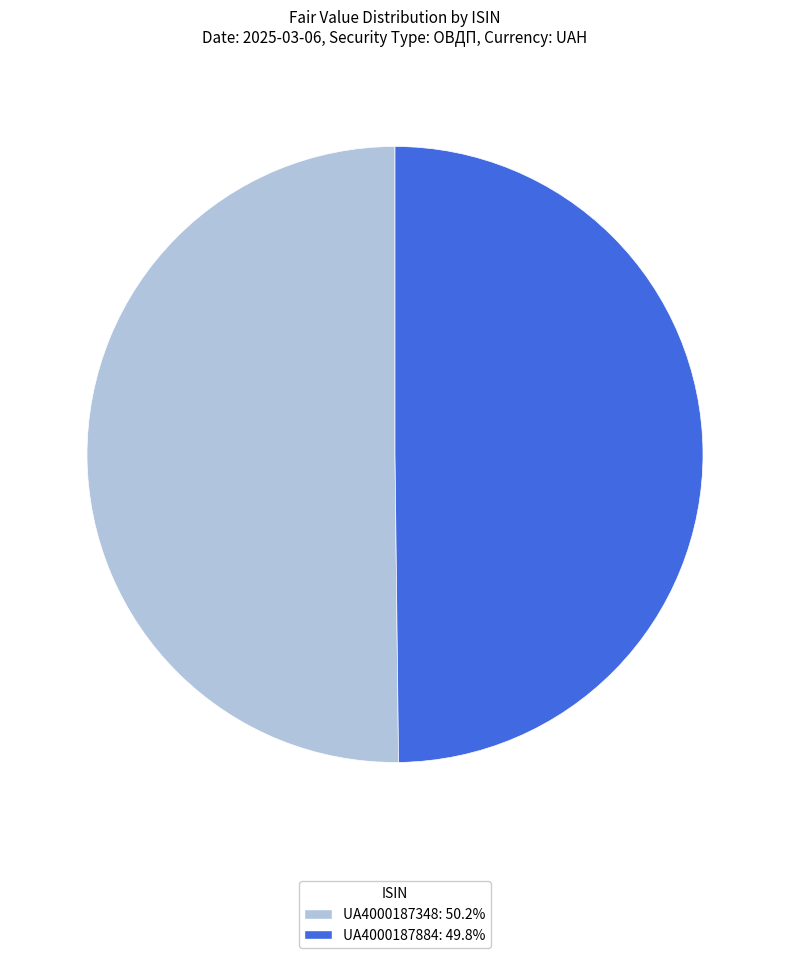

Approximately how many times larger is the value at UA4000187884 compared to UA4000187348?

1.0